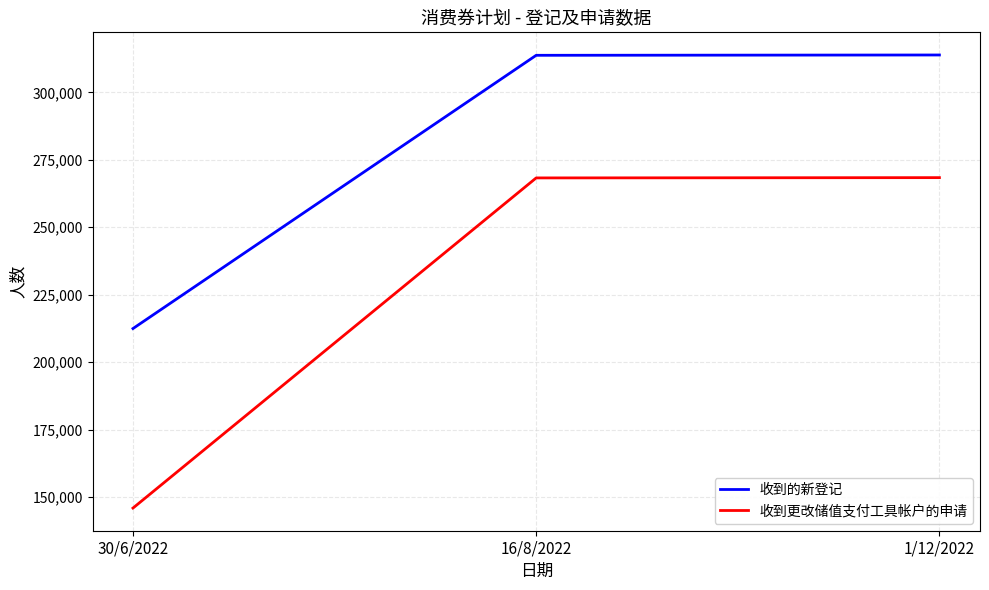

At how many categories does at least one series exceed 185320?

3